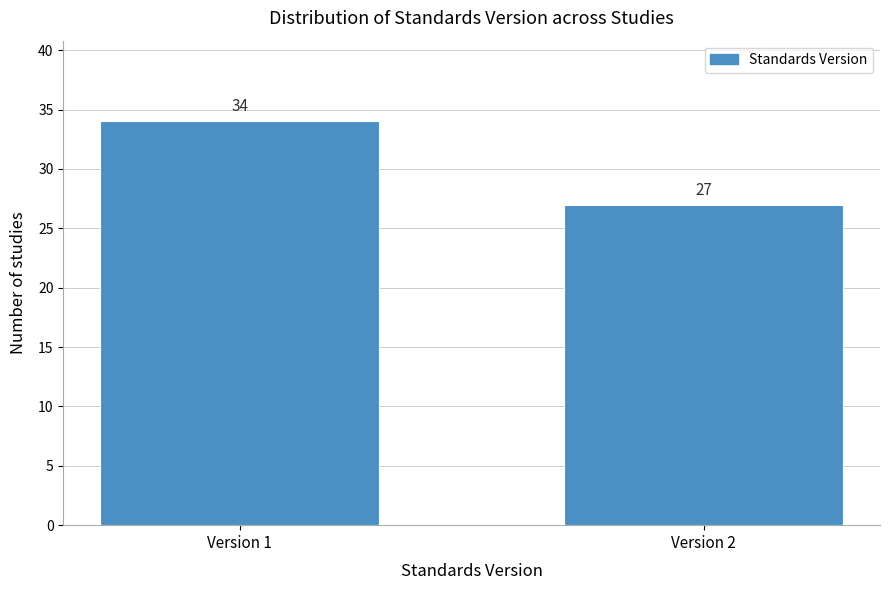

Reading right to left, list all the values displayed in this chart.

27	34